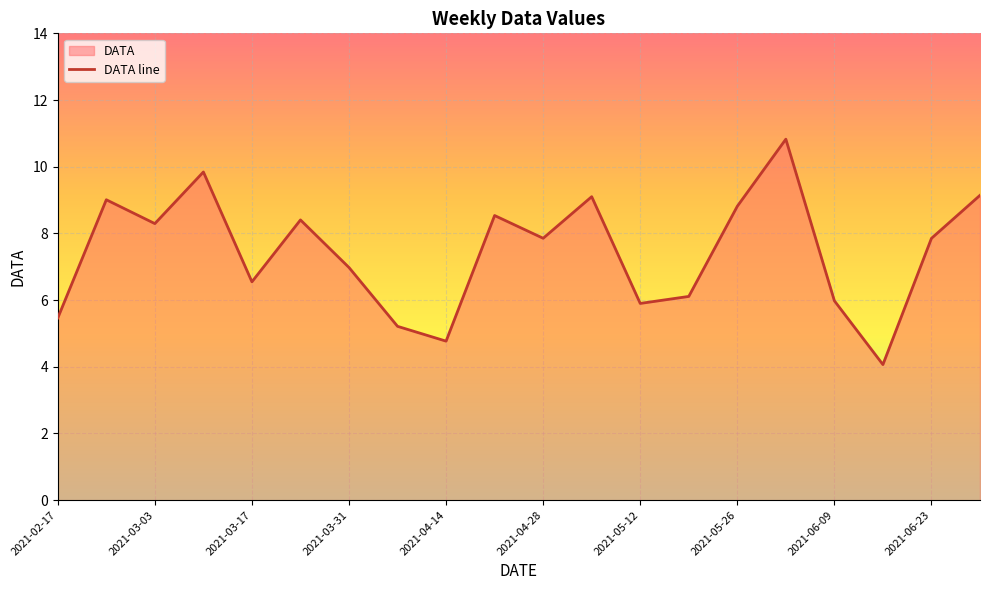

True or false: the data shows 14.6 at 2021-05-26.

False